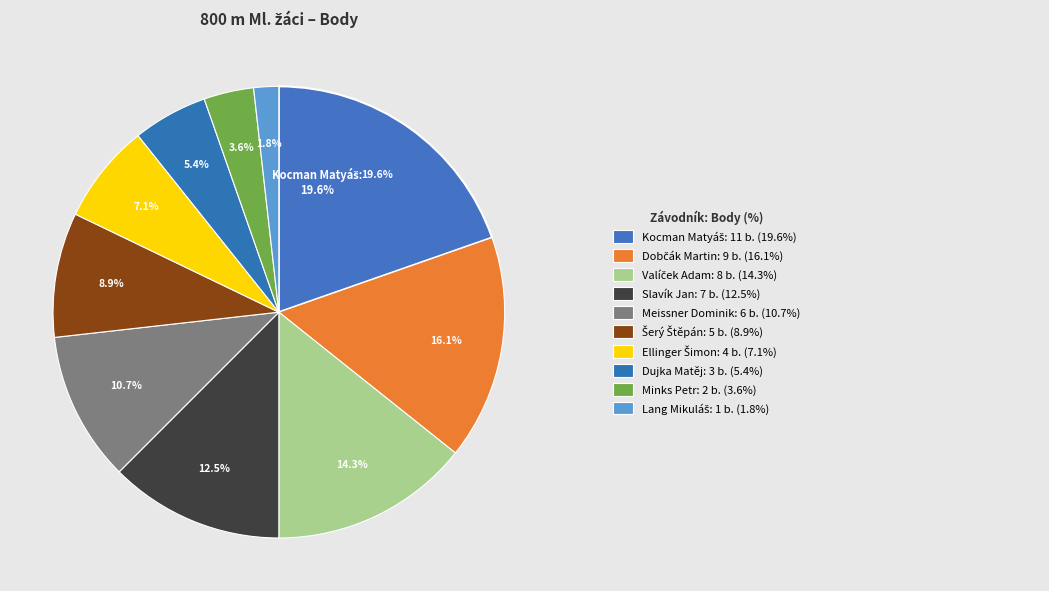

How many slices are in this pie chart?

10